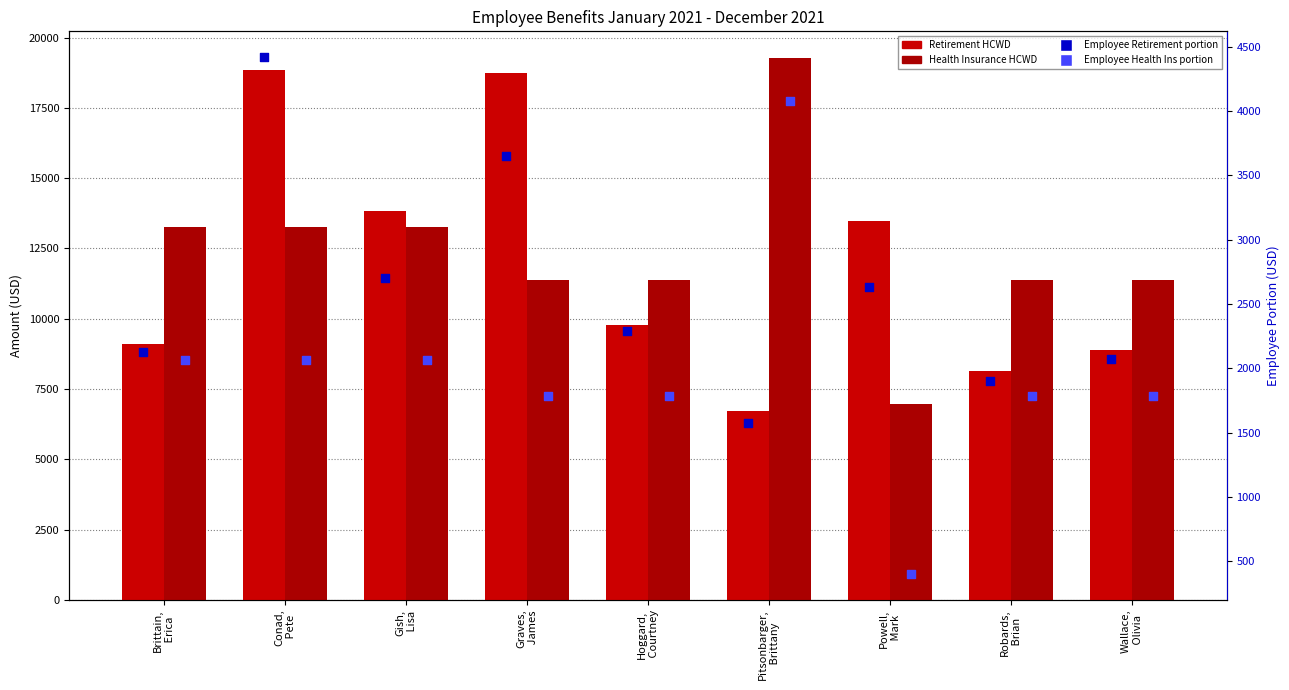

Which series contains the highest Y value?

Health Insurance HCWD